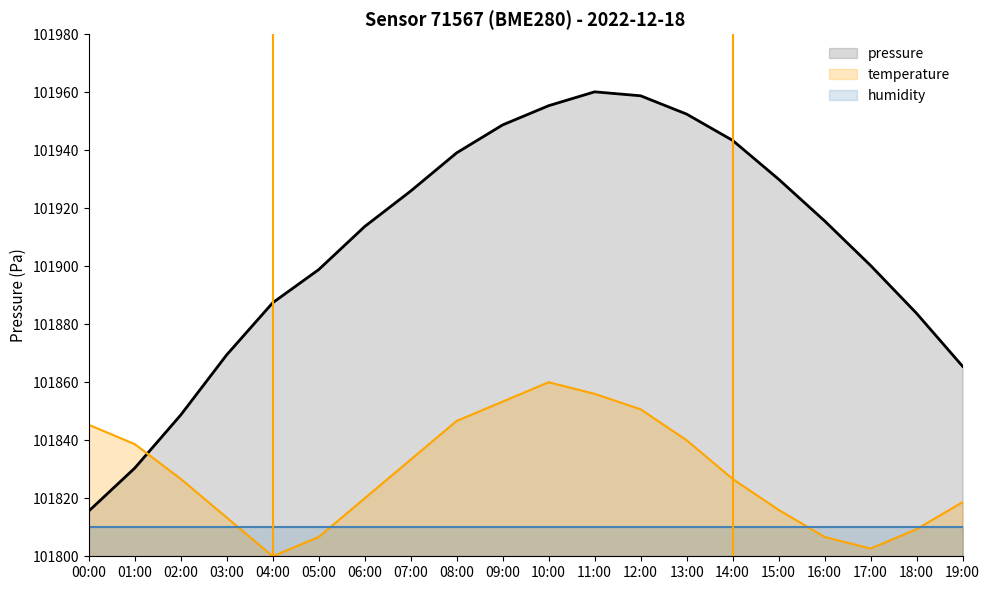

Reading right to left, list all the values displayed in this chart.

pressure: 101865.5	101883.8	101900.2	101915.6	101930.0	101943.4	101952.4	101958.8	101960.1	101955.3	101948.7	101939.1	101925.9	101913.7	101898.8	101887.4	101869.5	101848.7	101830.4	101815.6
temperature: 101818.7	101809.3	101802.7	101806.7	101816.0	101826.7	101840.0	101850.7	101856.0	101860.0	101853.3	101846.7	101833.3	101820.0	101806.7	101800.0	101813.3	101826.7	101838.7	101845.3